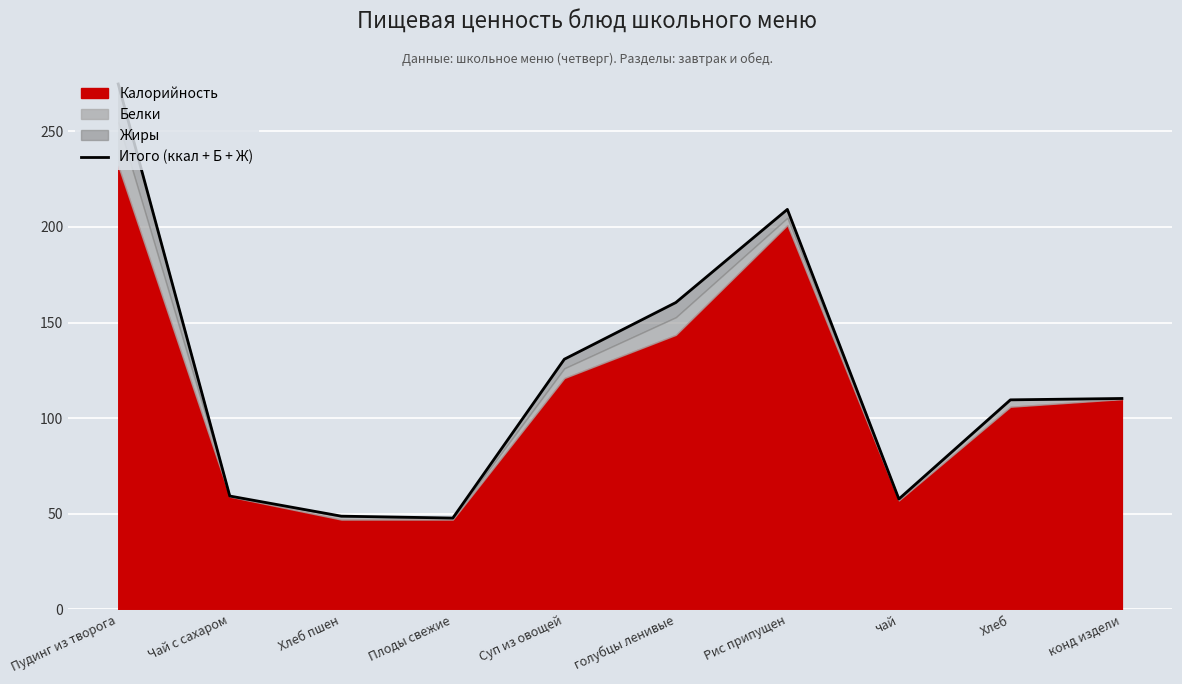

Where does the data first go above 110?

Пудинг из творога